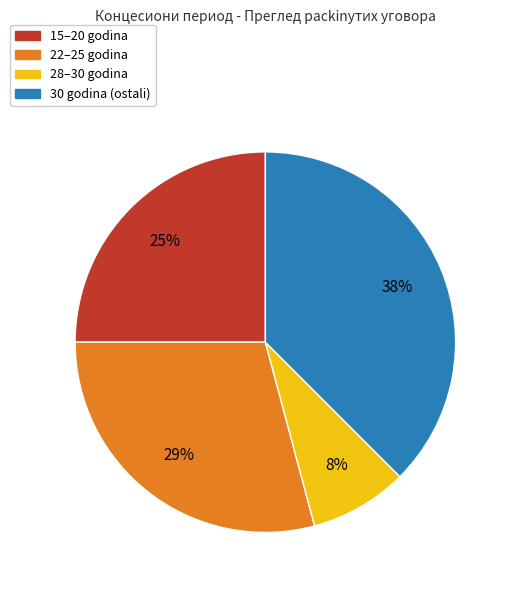

Does any single category account for the majority?

No